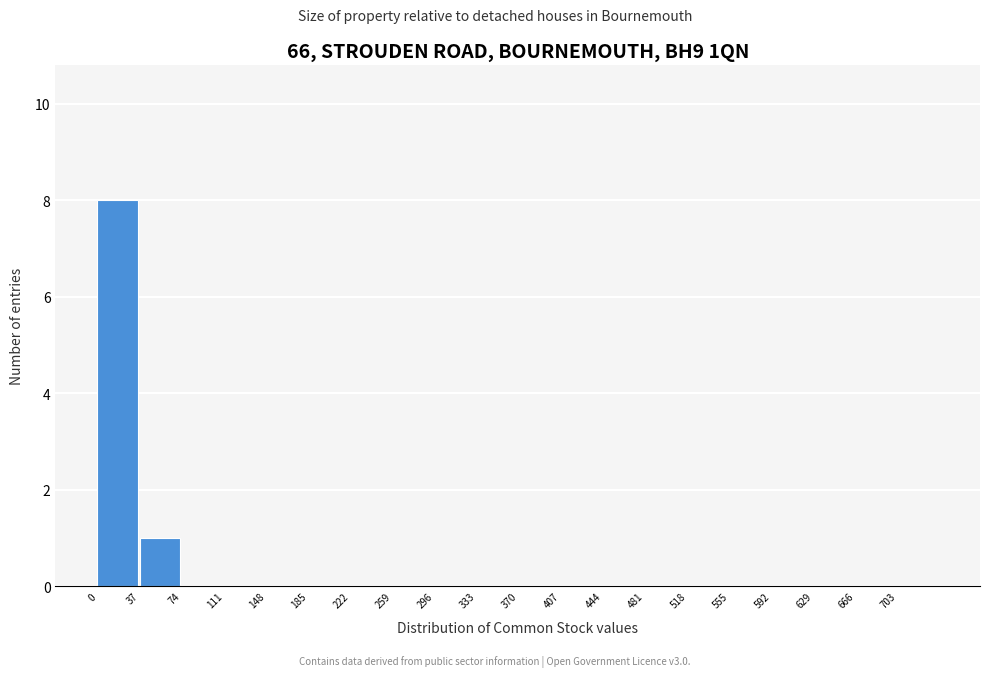

Over which range of the x-axis is the bar tallest?

0 to 37